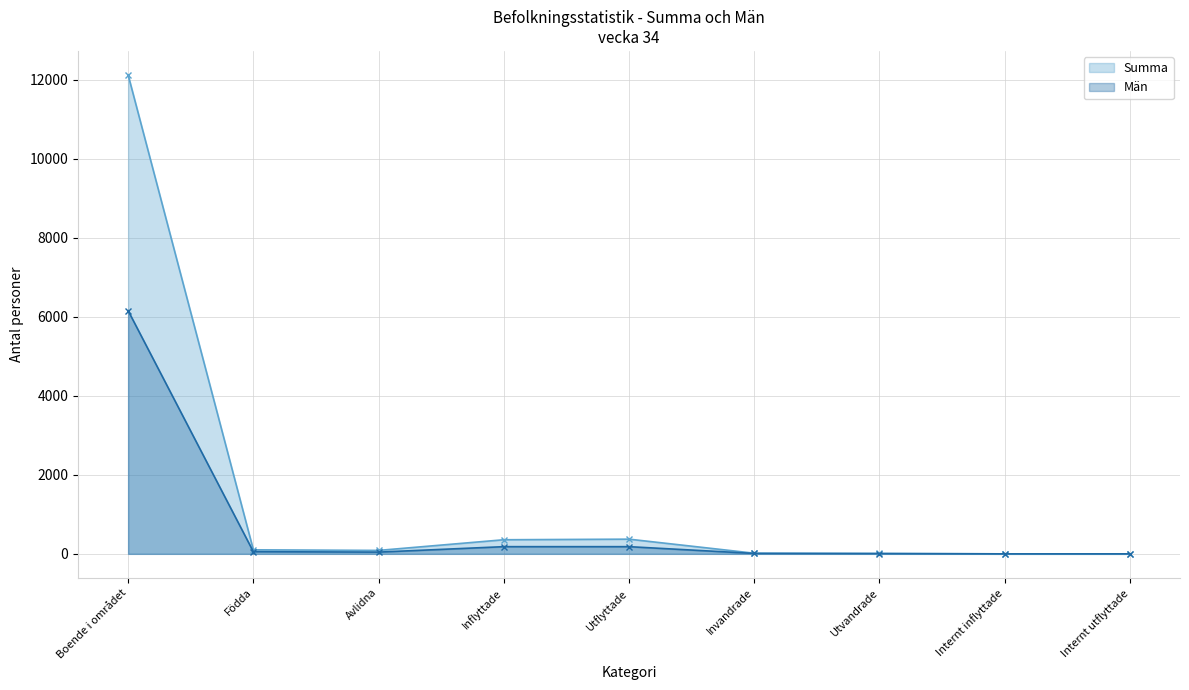

Does the chart display data point markers on the line(s)?

Yes